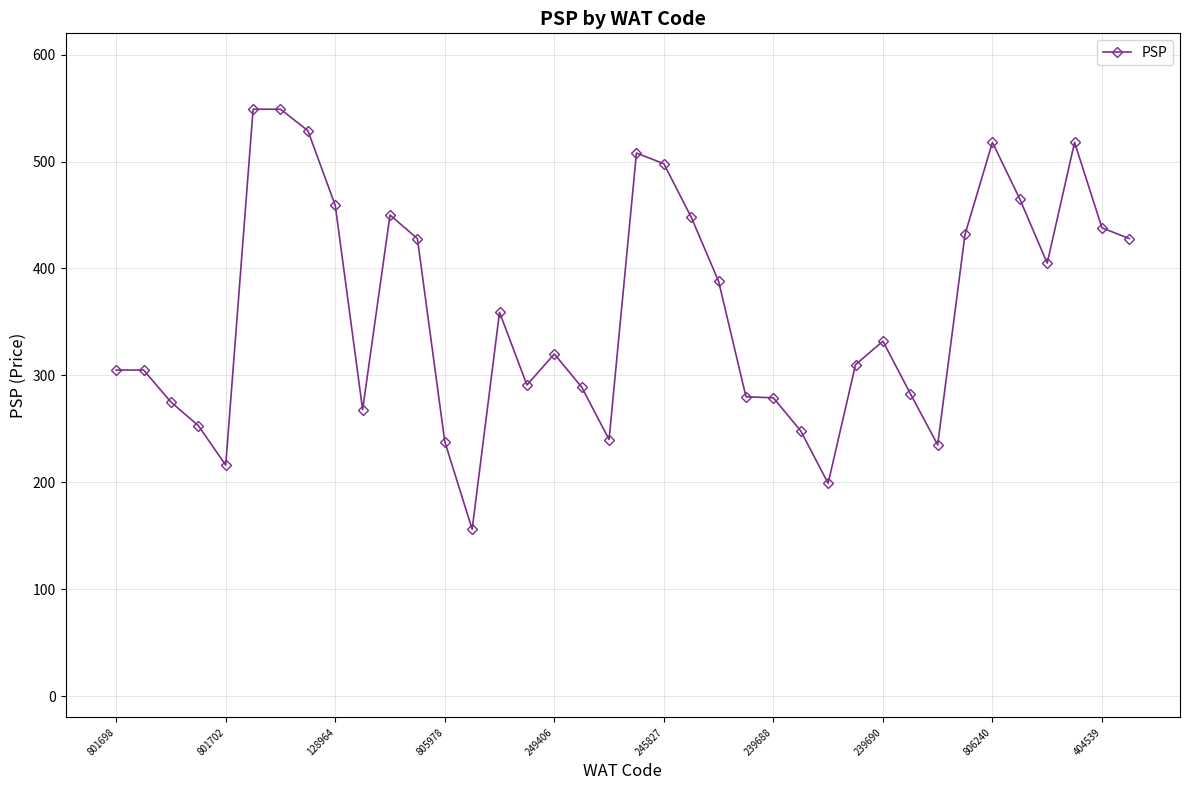

How many lines are shown in the chart?

1